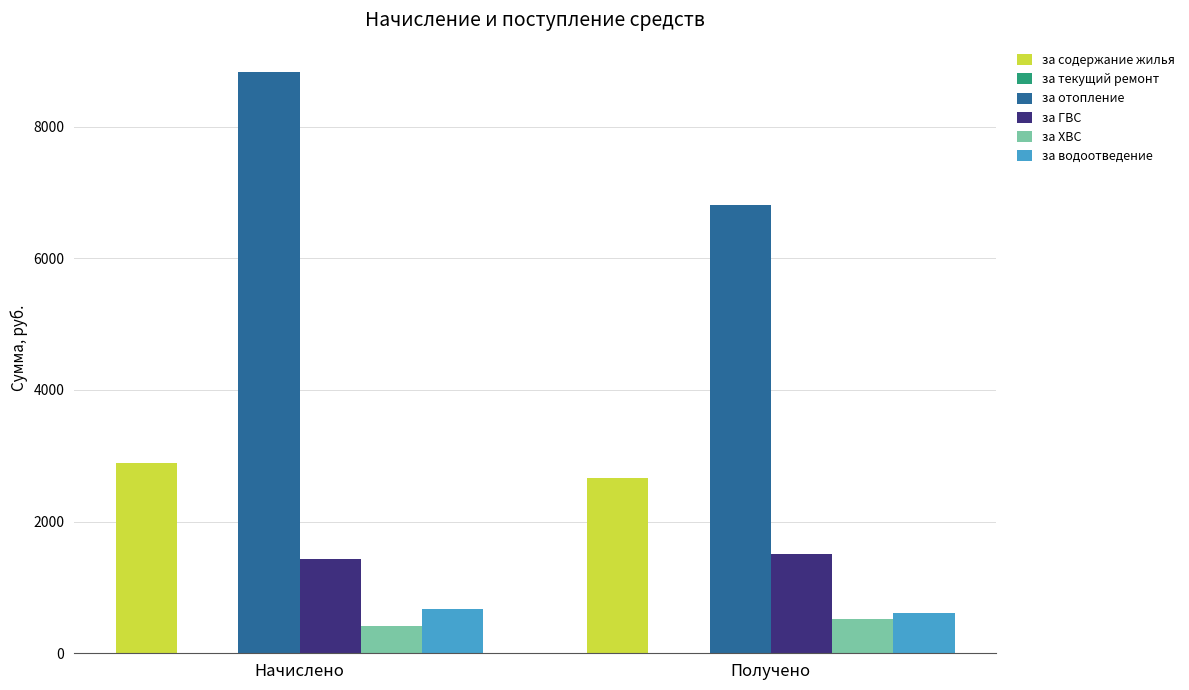

What is the total value across all series at Начислено?

14249.5